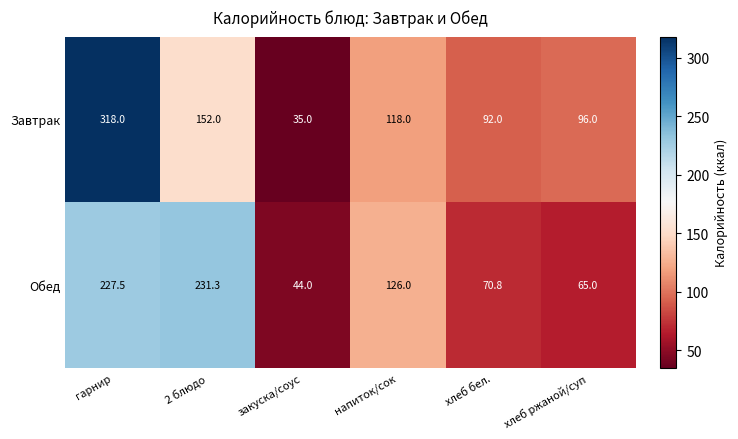

Rank the categories by Обед value from lowest to highest.

закуска/соус, хлеб ржаной/суп, хлеб бел., напиток/сок, гарнир, 2 блюдо